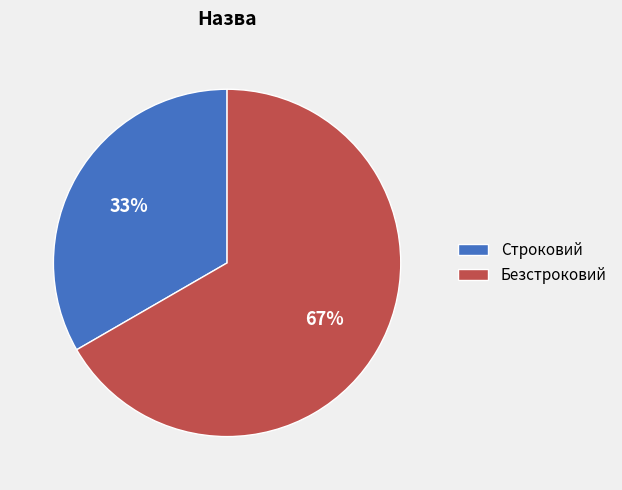

Is it true that Строковий is 45% of the pie?

False